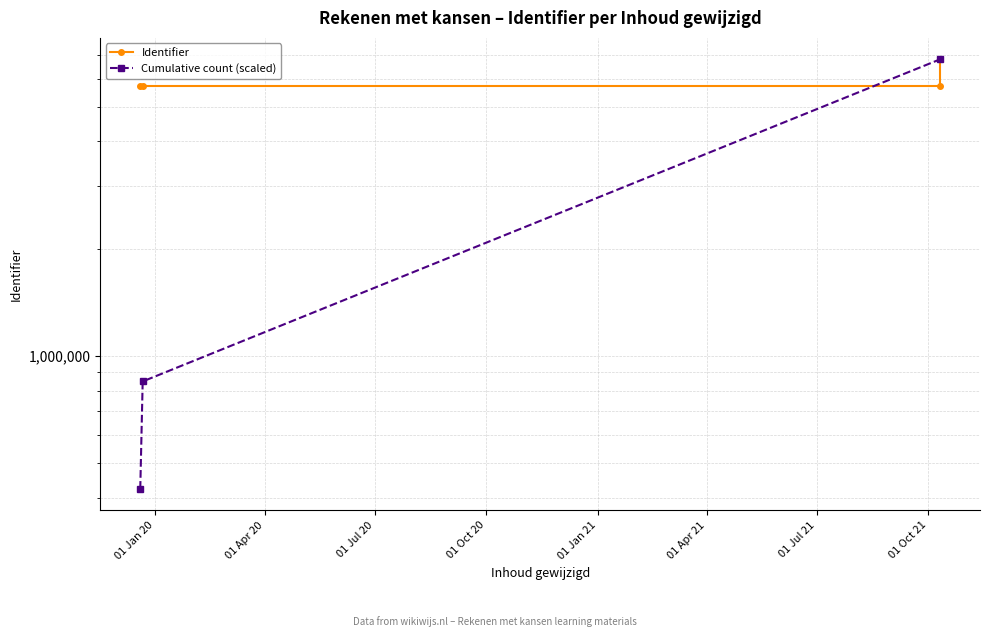

What is the sum of all values?

105460312